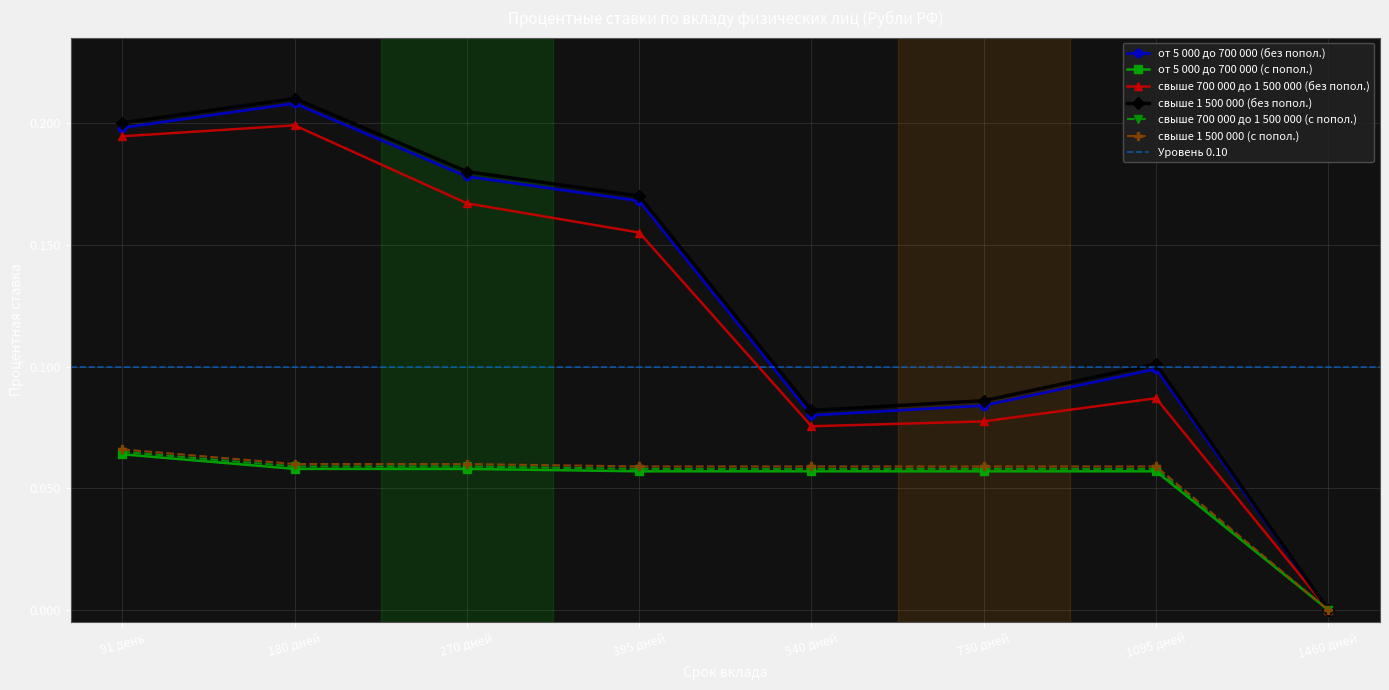

What is the label of the 4th point from the left?

395 дней